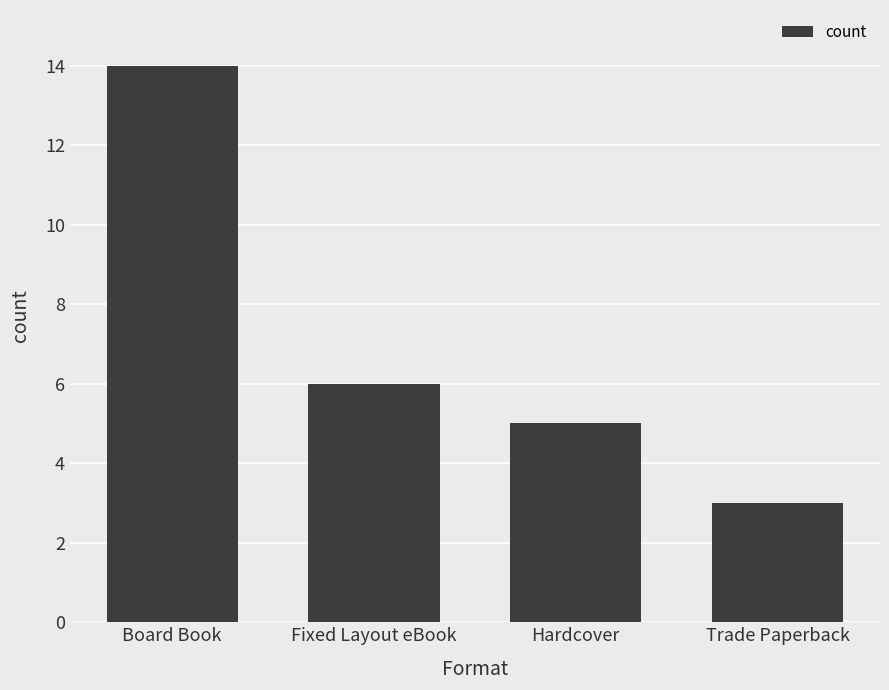

List the labels in order of value, largest first.

Board Book, Fixed Layout eBook, Hardcover, Trade Paperback